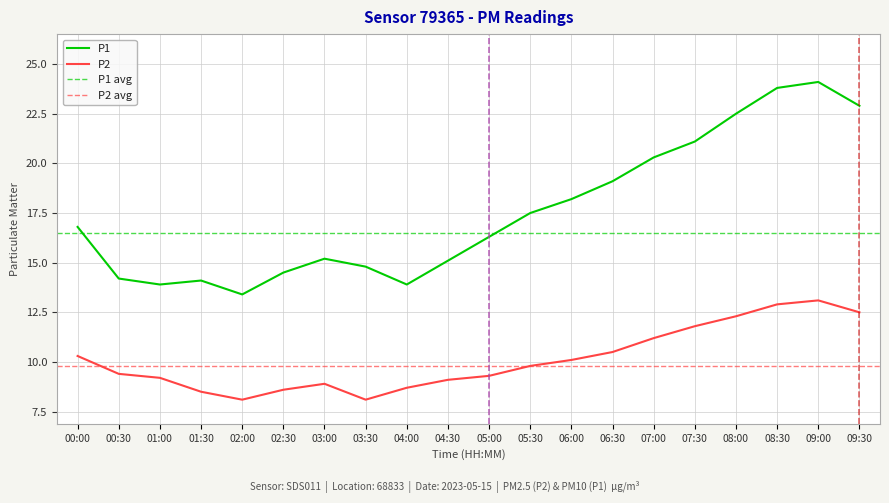

At how many categories does at least one series exceed 12?

20